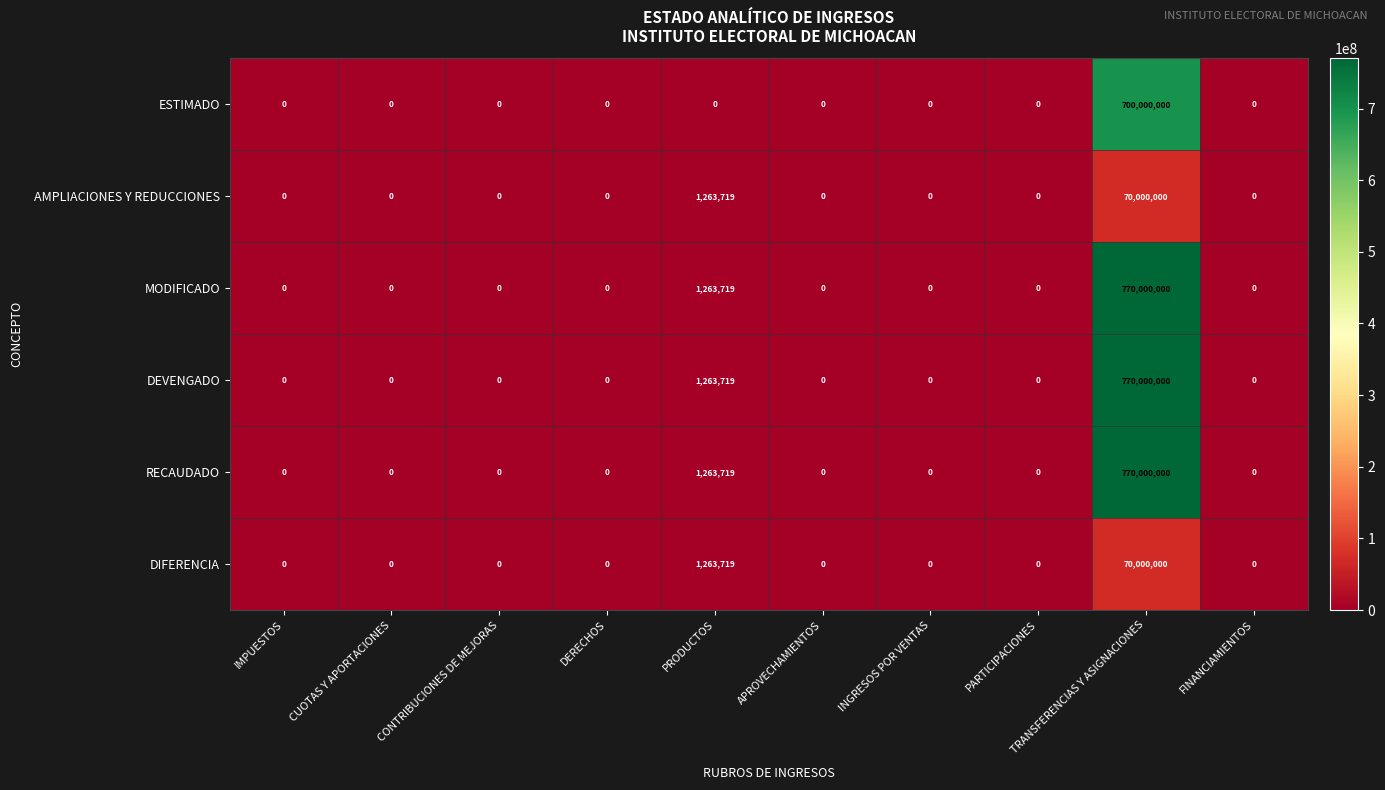

What is the difference between the maximum and minimum values in the MODIFICADO series?

770000000